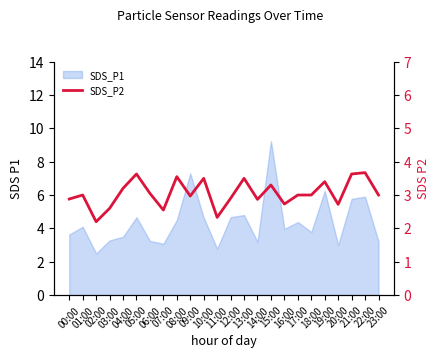

What is the ratio of the value at 10:00 to the value at 08:00?

1.0